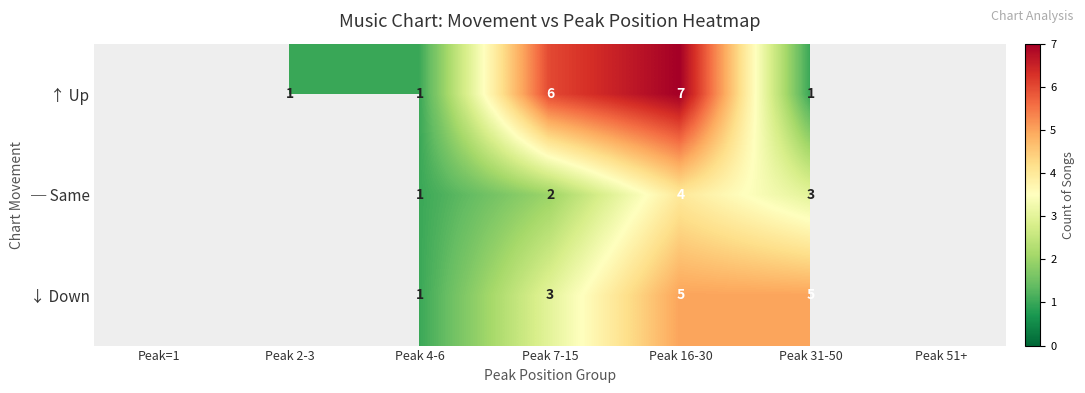

What is the spread (max minus min) of values at Peak 31-50?

4